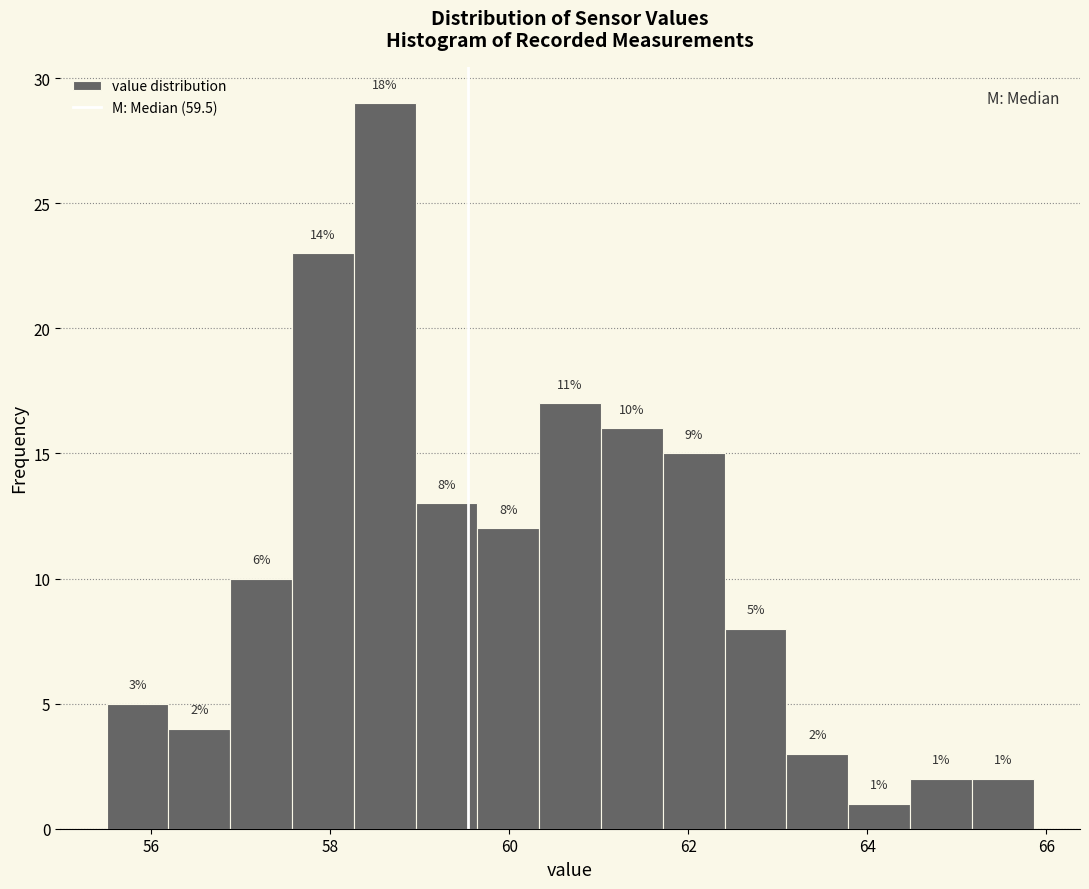

Read against the x-axis, roughly where is the centre of the tallest bar?

58.6